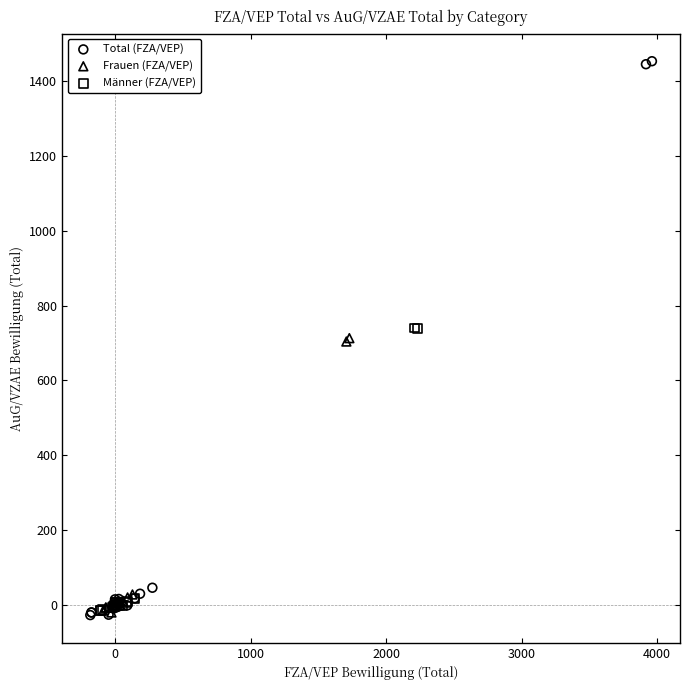

Which series contains the highest Y value?

Total (FZA/VEP)